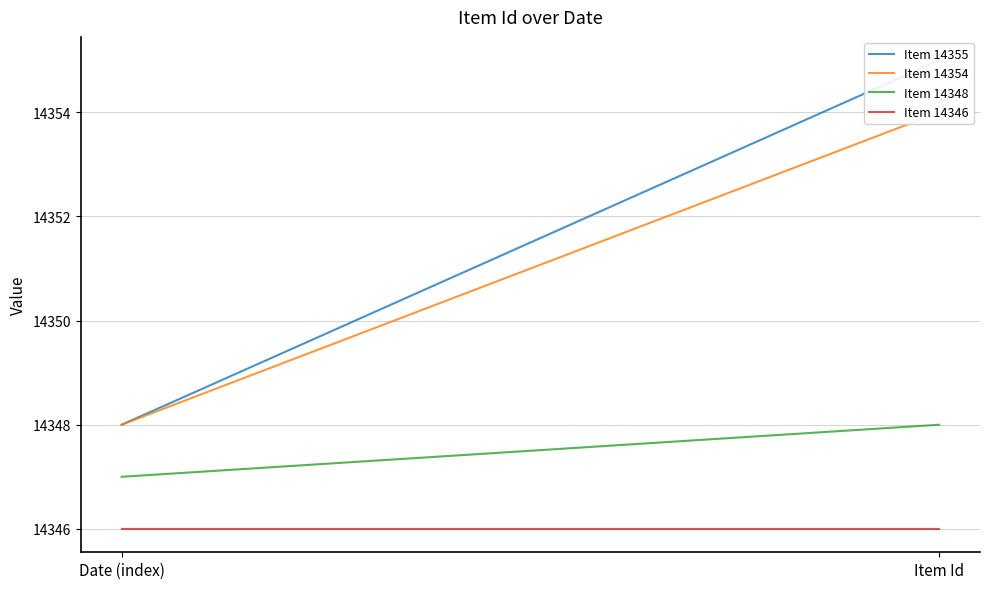

What is the sum of all Item 14346 values?

28692